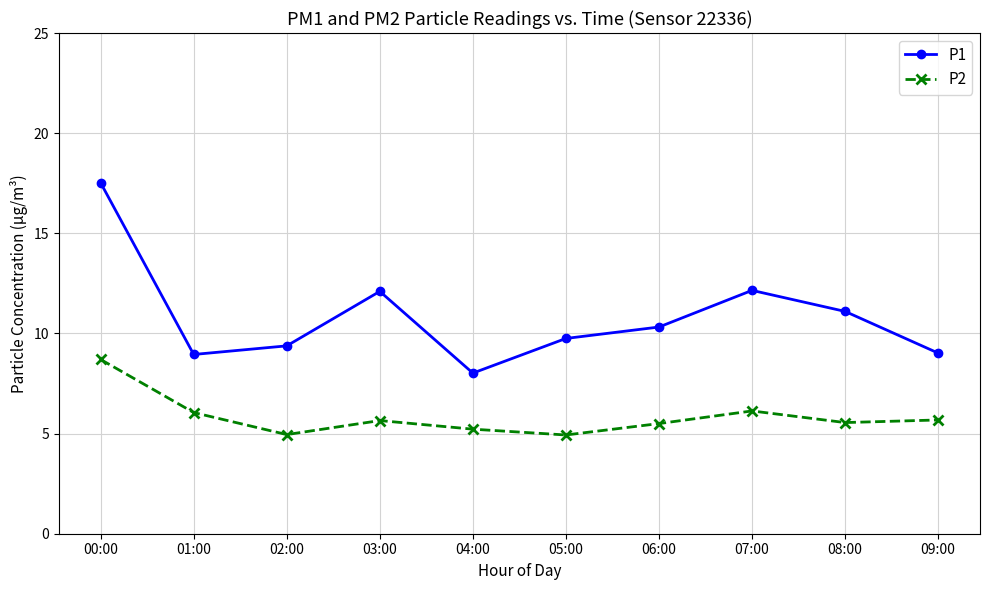

How many lines are shown in the chart?

2